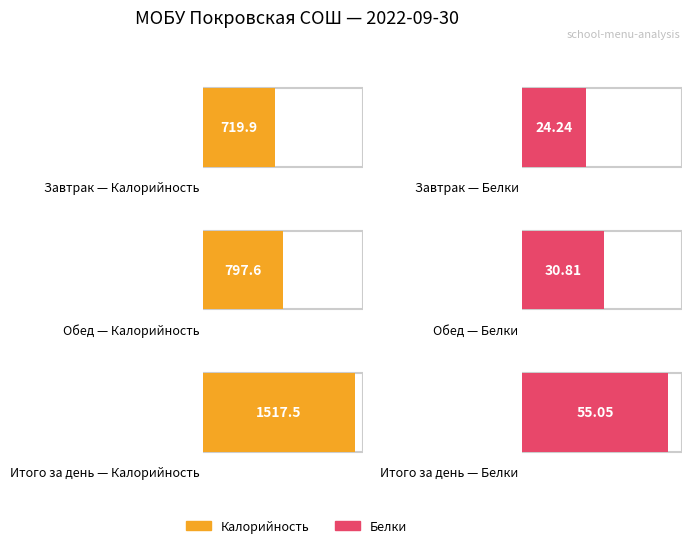

What is the sum of all Калорийность values?

3035.0